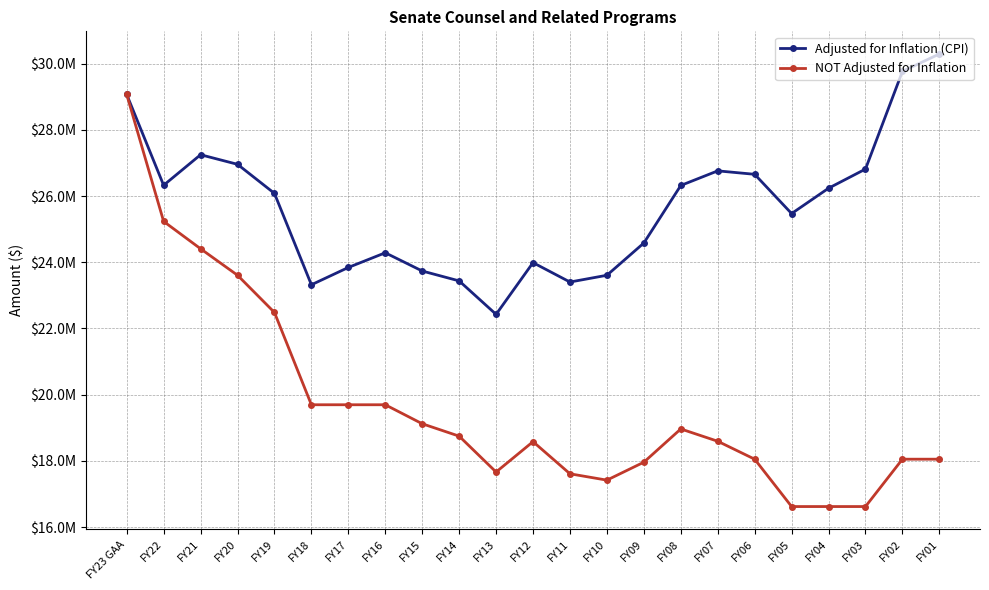

What are all the series names shown in the legend?

Adjusted for Inflation (CPI), NOT Adjusted for Inflation